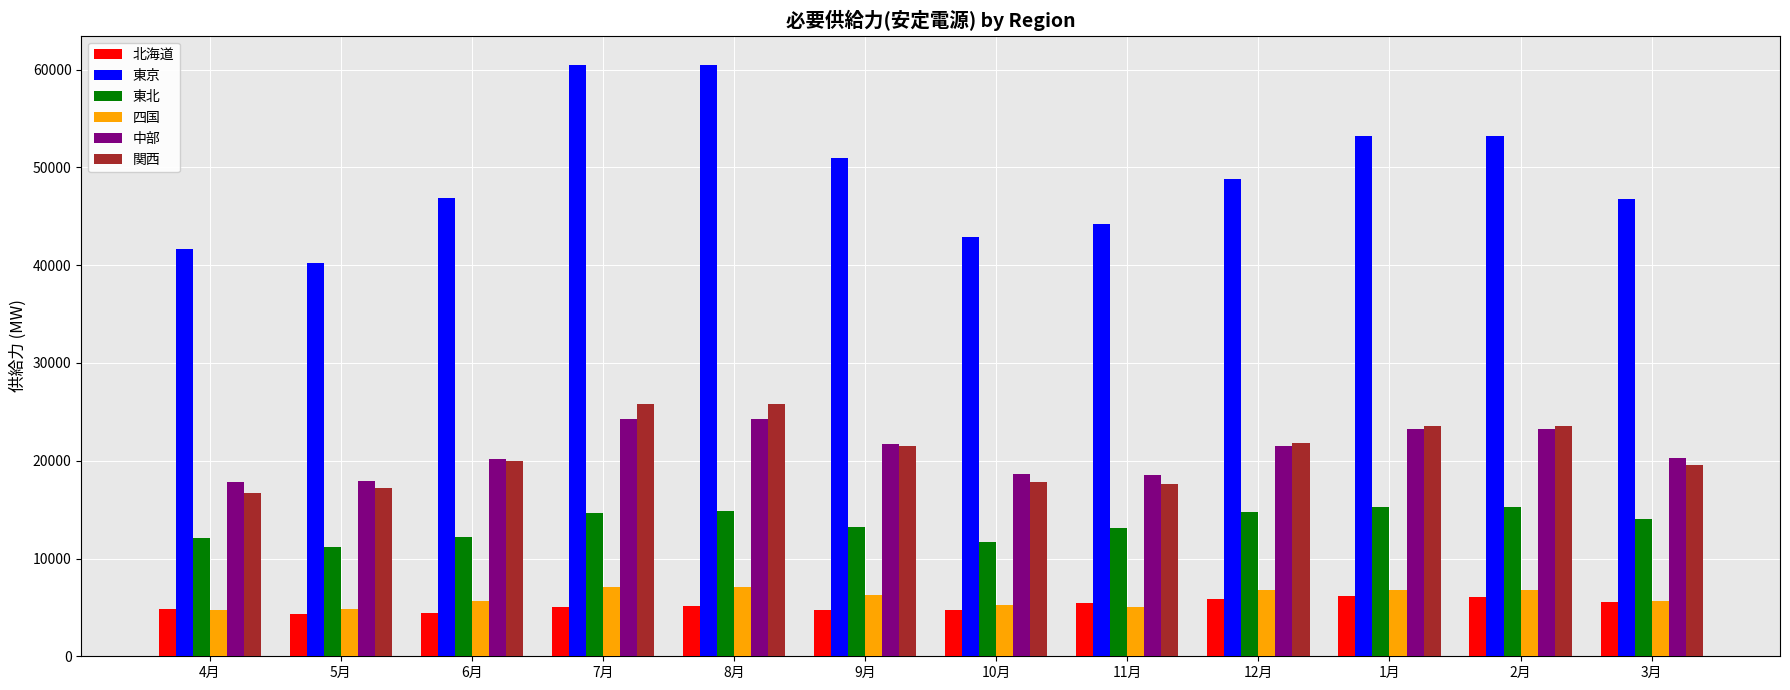

The value of 東京 at 9月 is 88521.7. True or false?

False